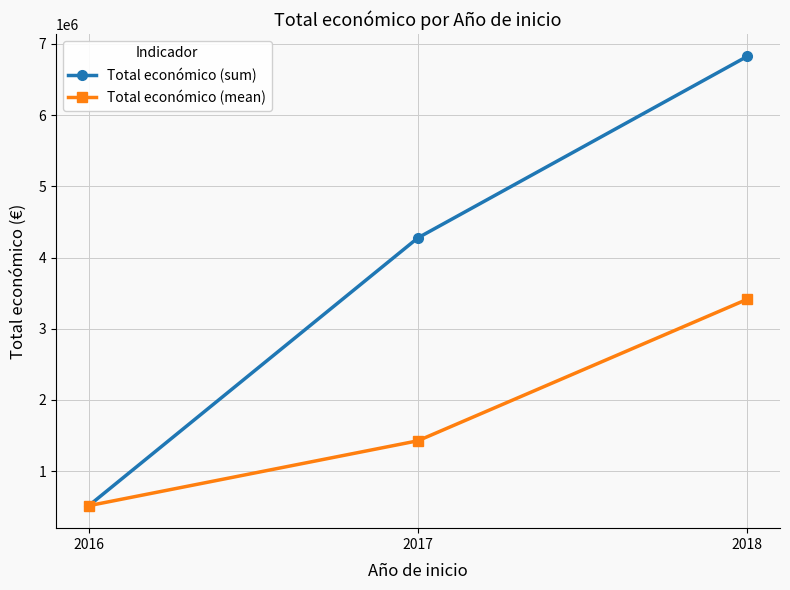

What is the minimum value for Total económico (mean)?

513092.0